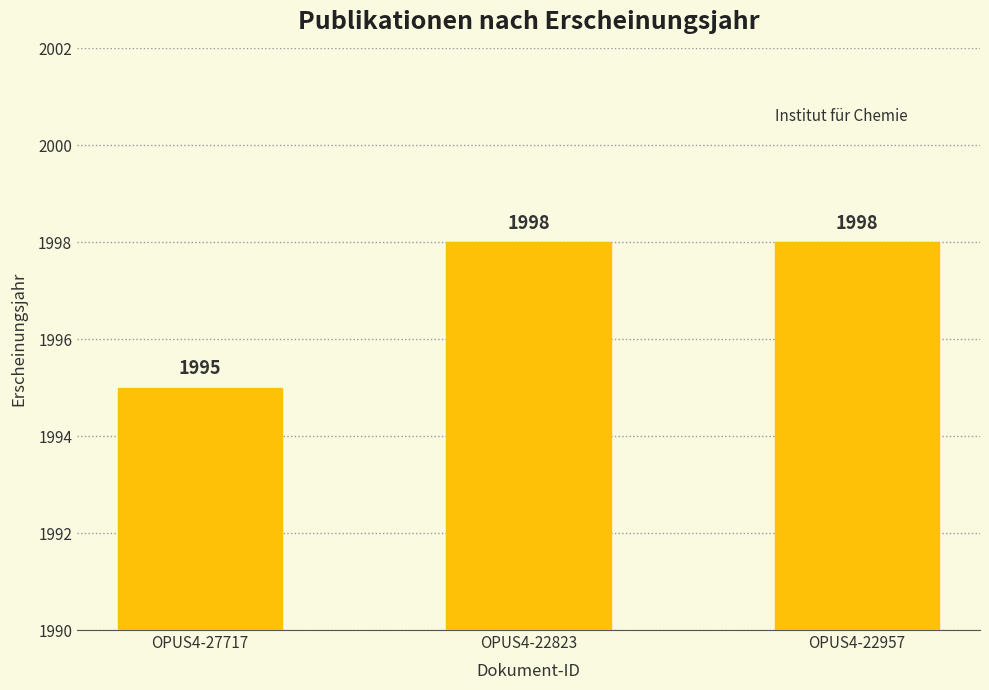

How many bars are there in total?

3